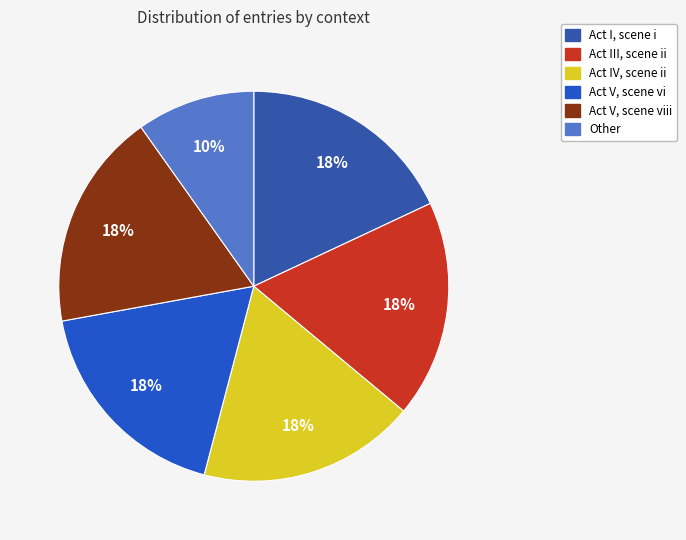

How many slices are in this pie chart?

6